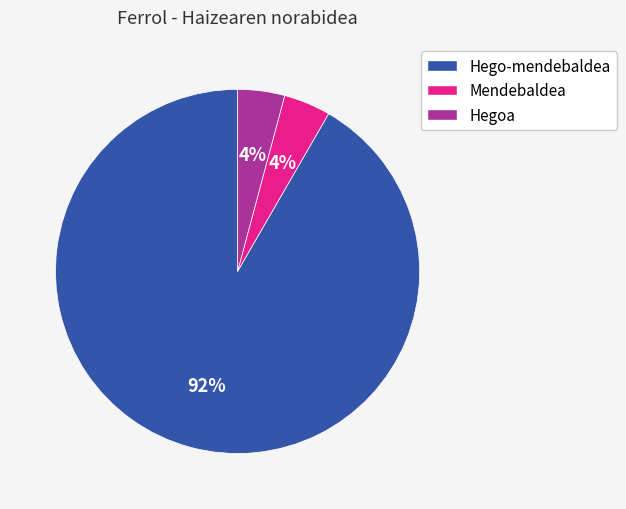

To the nearest percent, what is the average slice percentage?

33%